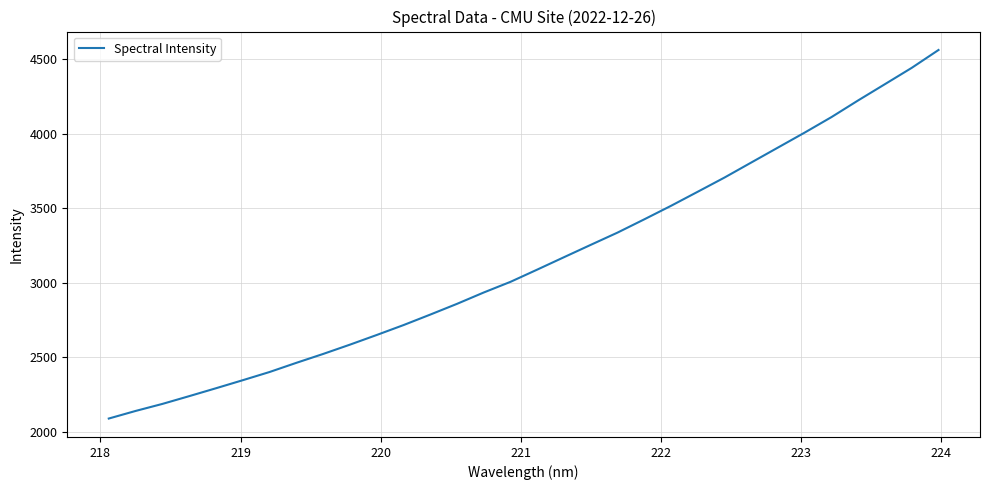

Does the chart have visible grid lines?

Yes